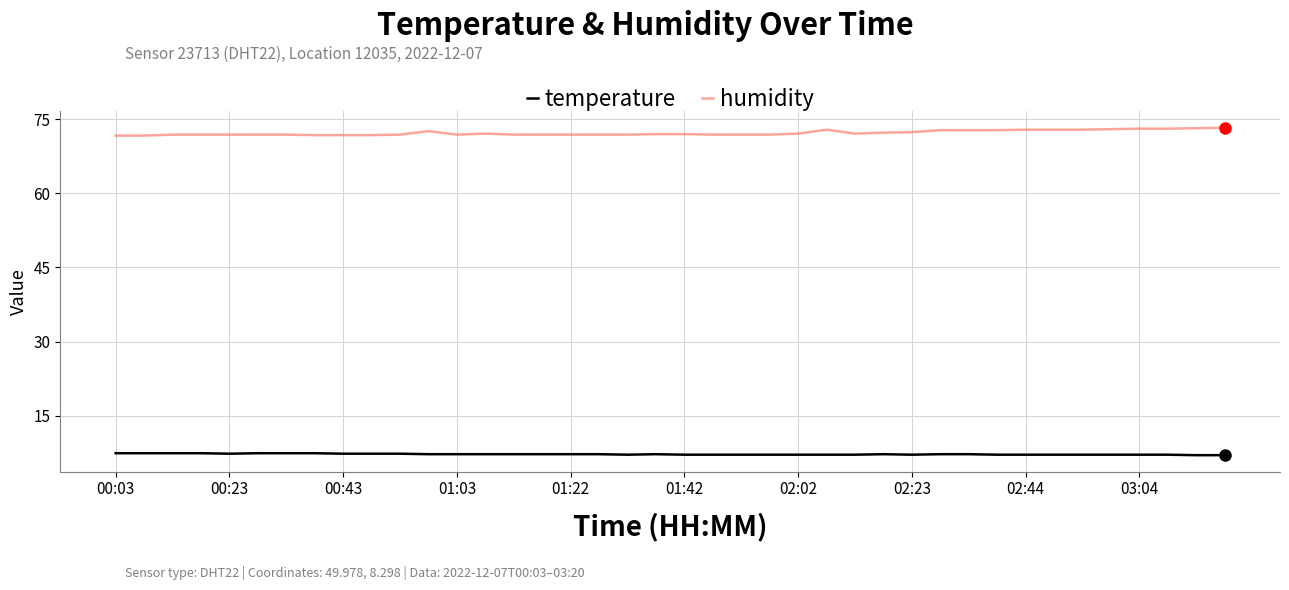

List the series in order of their peak value, lowest first.

temperature, humidity